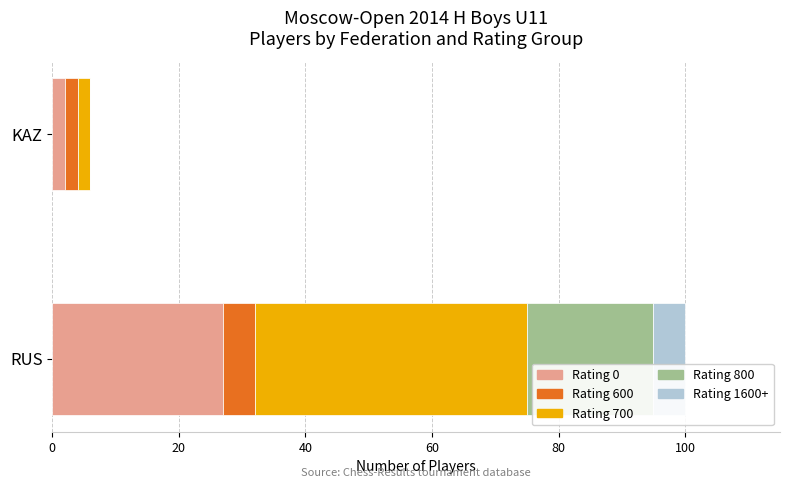

At which label does Rating 0 reach its peak?

RUS